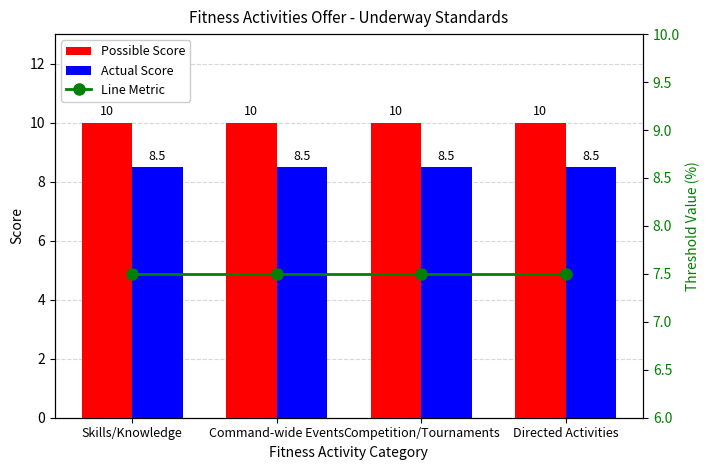

What value does the Actual Score series have at Skills/Knowledge?

8.5